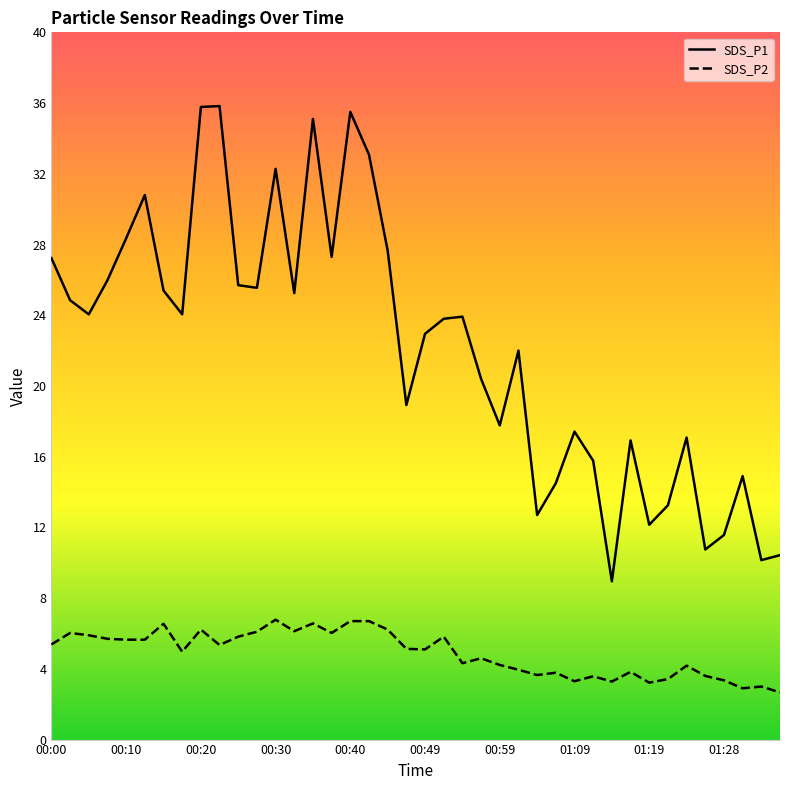

Is it true that SDS_P2 equals 9.0 at 00:25?

False